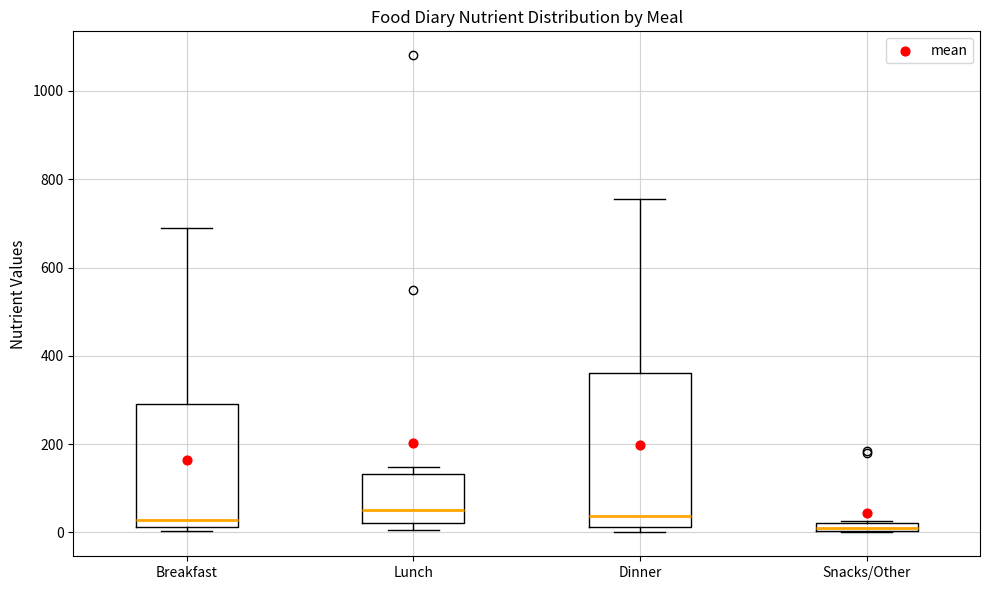

Comparing the boxes themselves (not the whiskers), which one is the tallest?

Dinner